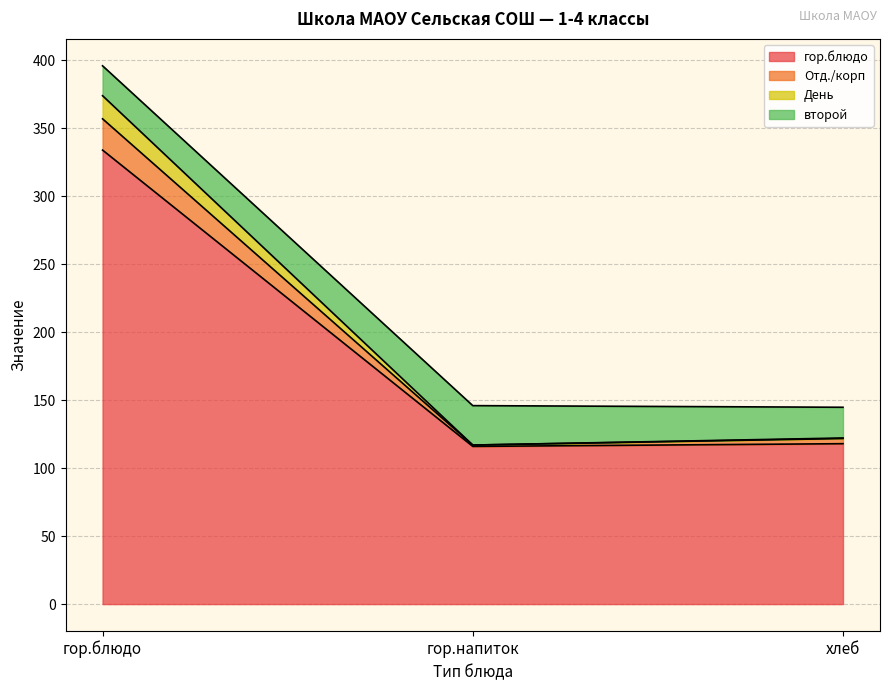

Between гор.блюдо and хлеб, which is larger?

гор.блюдо